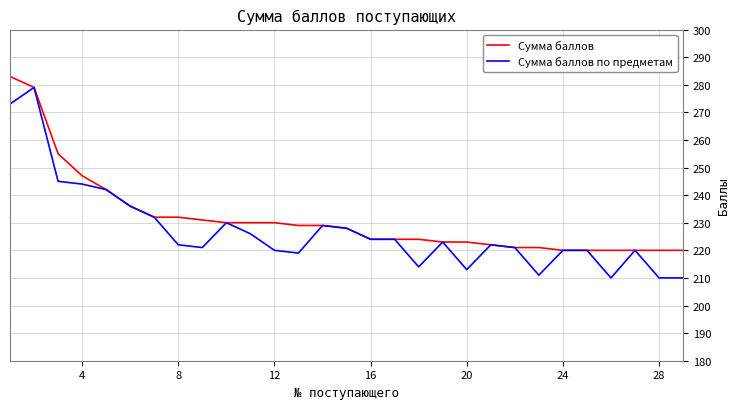

What is the average value of the Сумма баллов series?

232